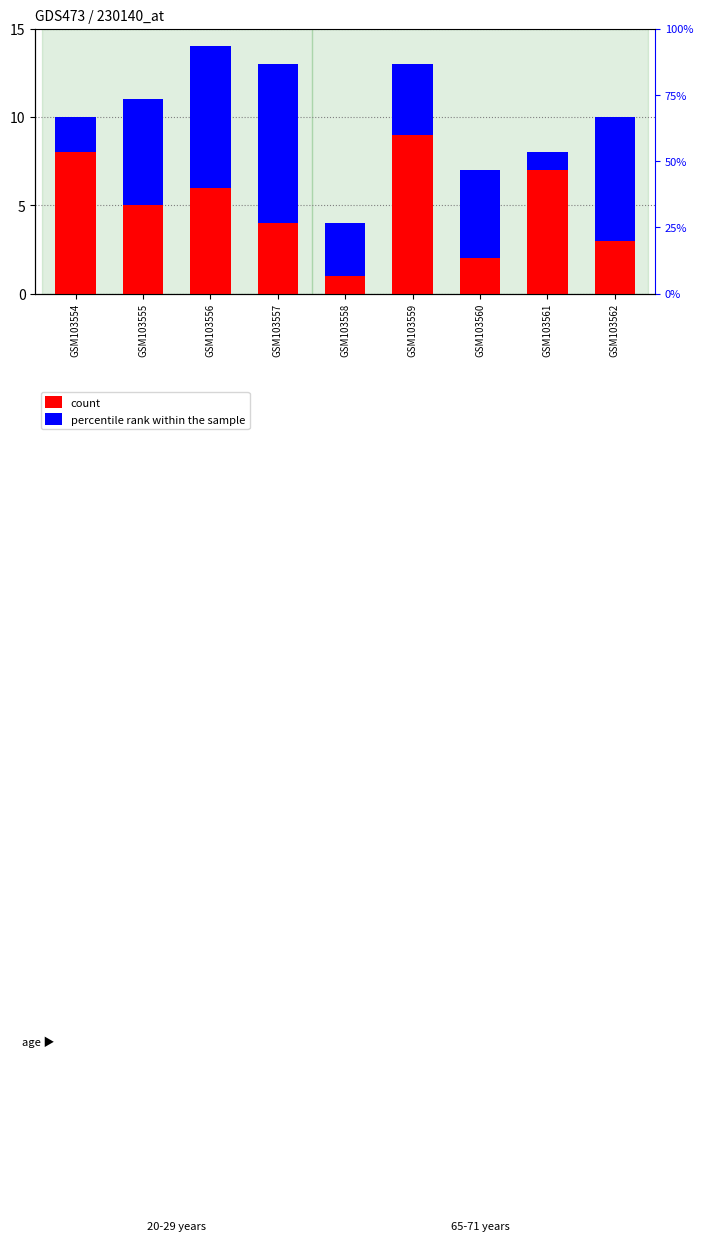

Between GSM103554 and GSM103556, which series saw the biggest shift?

percentile rank within the sample